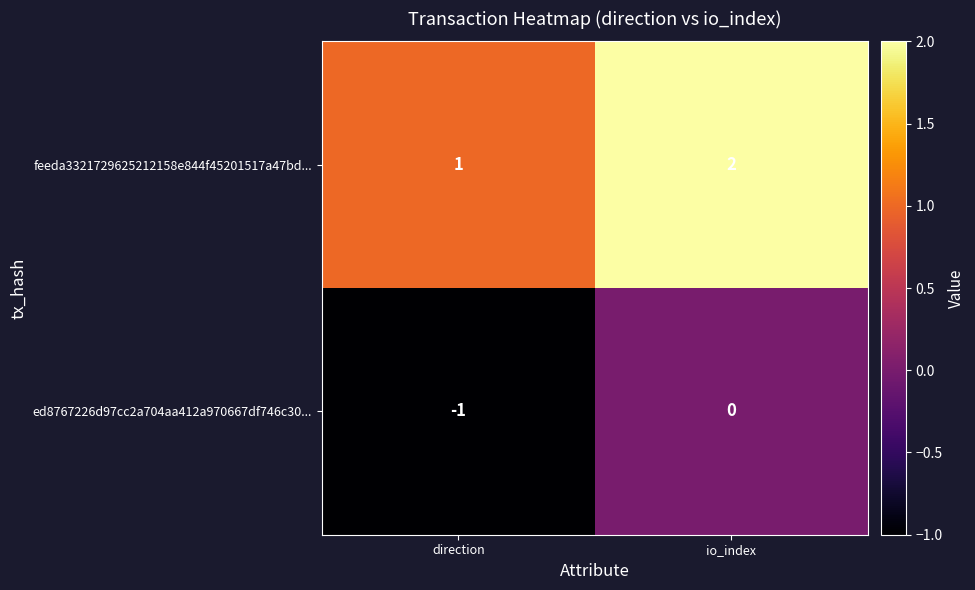

Count the number of data series in this chart.

2